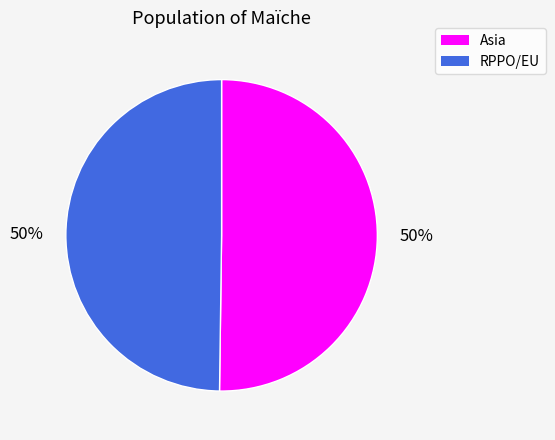

Is the sum of Asia and RPPO/EU greater than half?

Yes